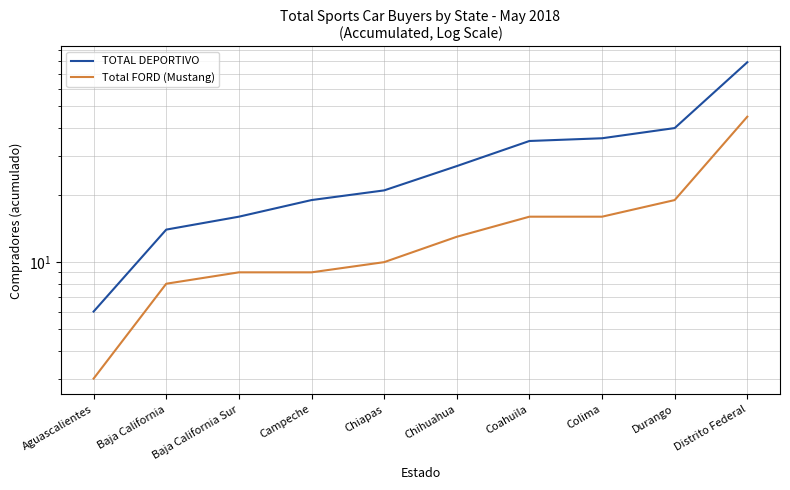

What are all the series names shown in the legend?

TOTAL DEPORTIVO, Total FORD (Mustang)